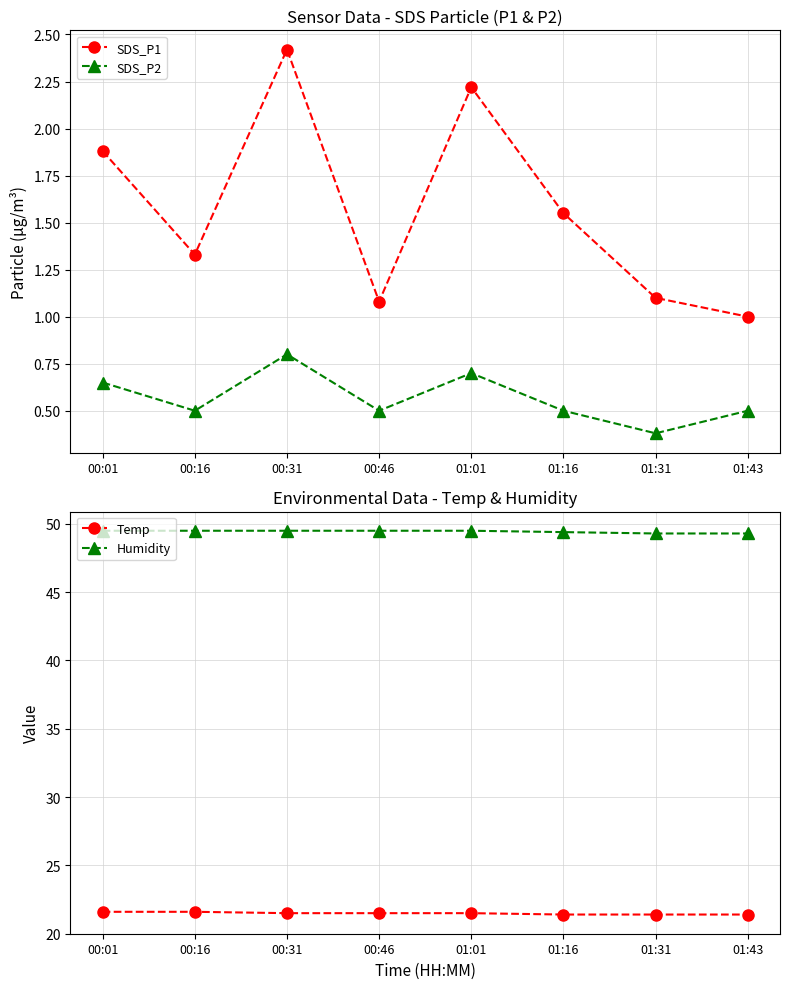

At which category does SDS_P2 reach its first local peak?

00:31